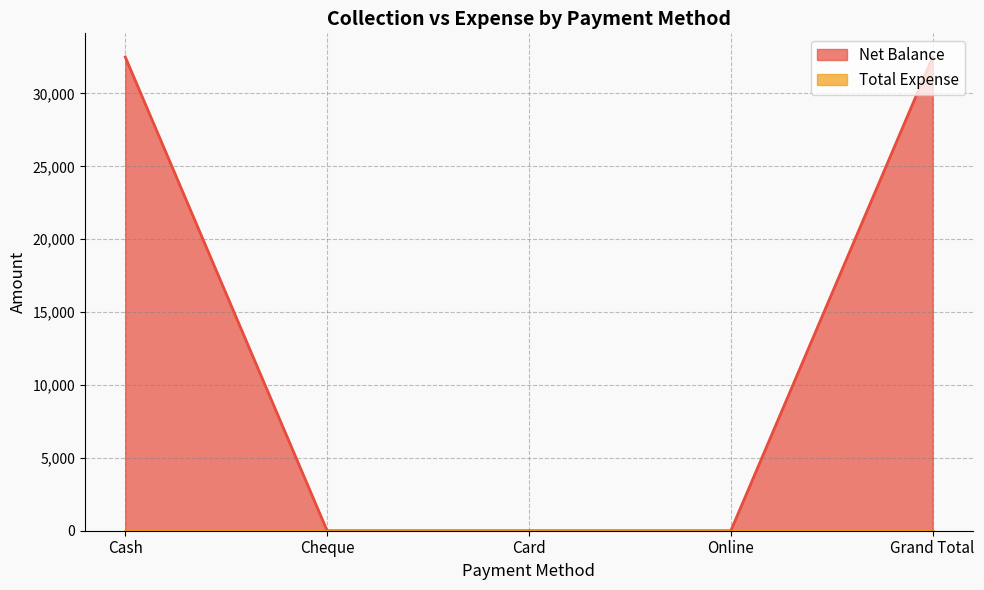

True or false: the data shows 0 at Online.

True